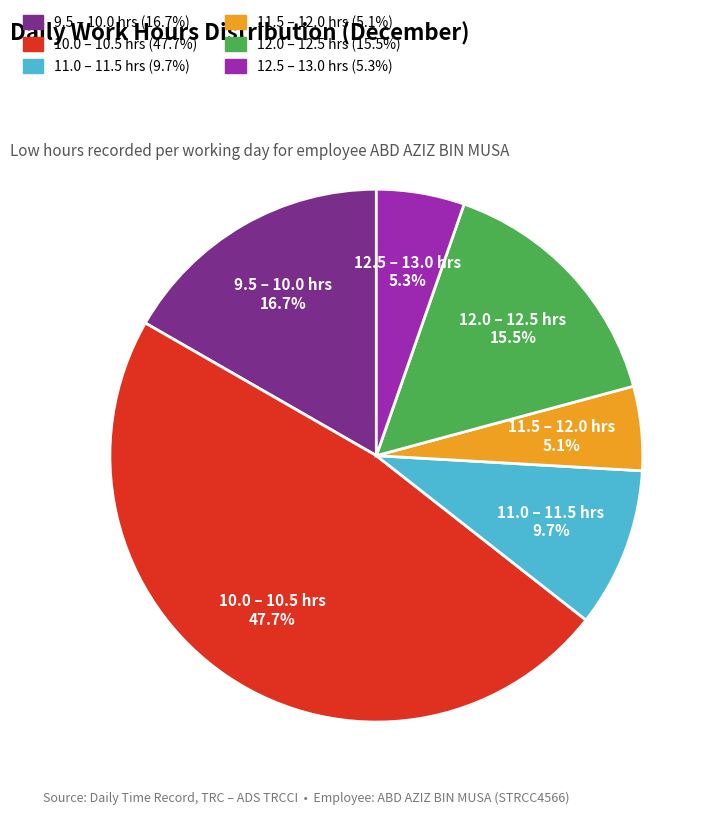

What is the total percentage of 12.0 – 12.5 hrs and 9.5 – 10.0 hrs?

32.2%